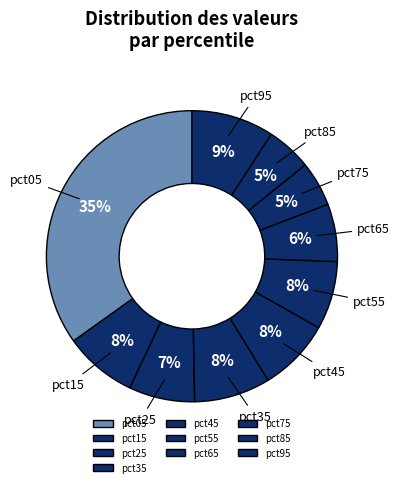

The pct35 slice represents 1% of the pie. True or false?

False